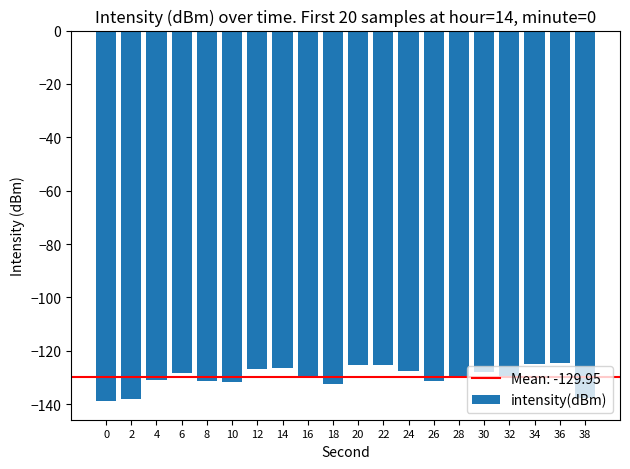

Count the number of values greater than -129.

9